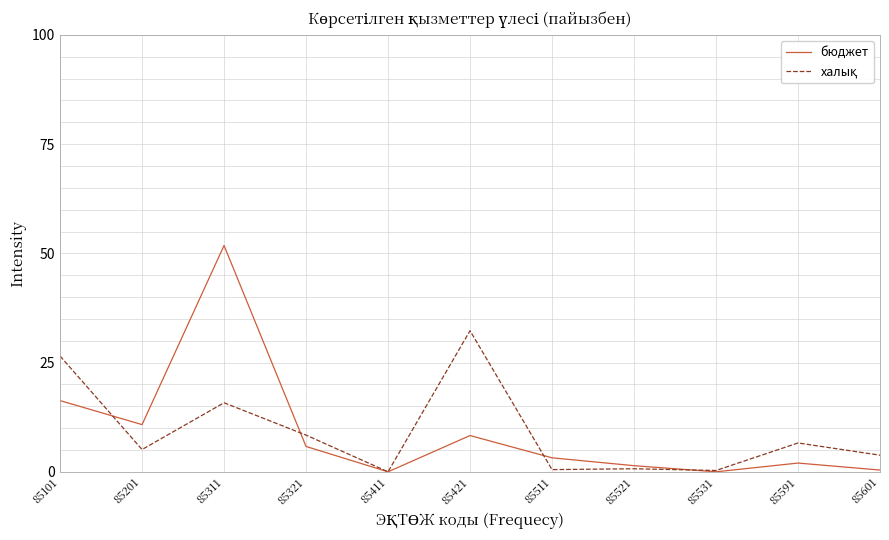

Which category has the highest value across all series?

85311